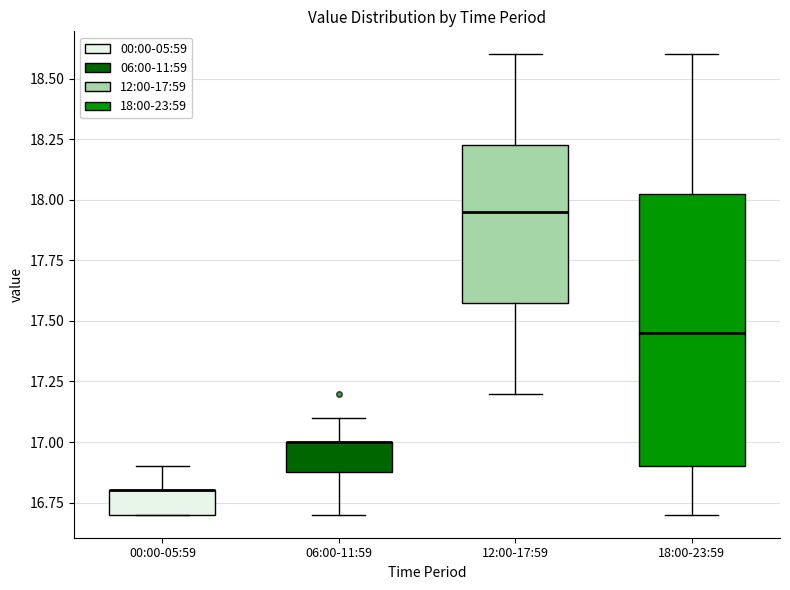

Reading left to right, transcribe this box plot: for each box, give where its median line is, the range the box spans, and where its two whiskers end, as read against the y-axis. The values are not printed on the chart, so give them approximately, as read against the axis.

00:00-05:59: median 16.80 (drawn on the box's upper edge), box 16.70 to 16.80, whiskers 16.70 to 16.90
06:00-11:59: median 17.00 (drawn on the box's upper edge), box 16.90 to 17.00, whiskers 16.70 to 17.10
12:00-17:59: median 17.95, box 17.60 to 18.25, whiskers 17.20 to 18.60
18:00-23:59: median 17.45, box 16.90 to 18.05, whiskers 16.70 to 18.60